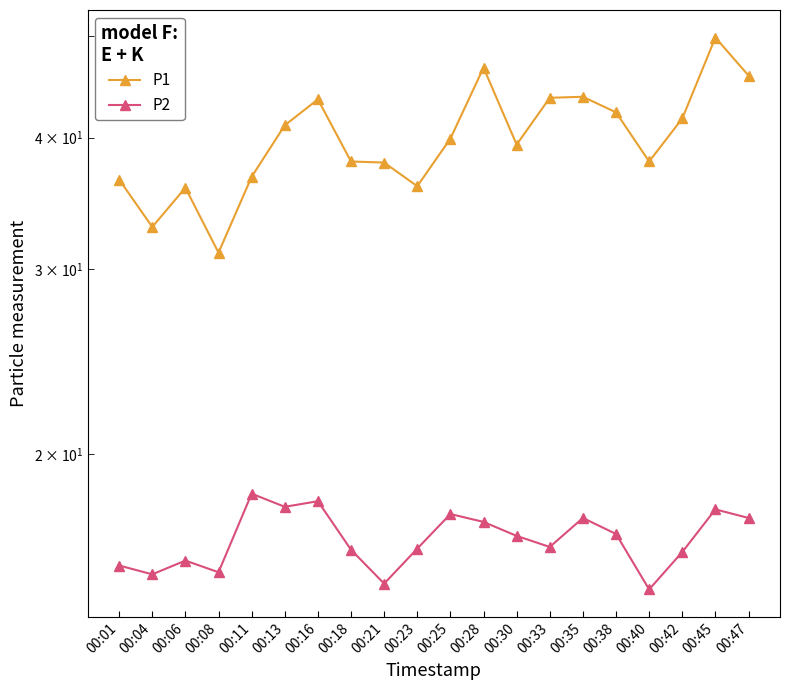

Is the value of P2 at 00:33 greater than the value of P1 at 00:06?

No